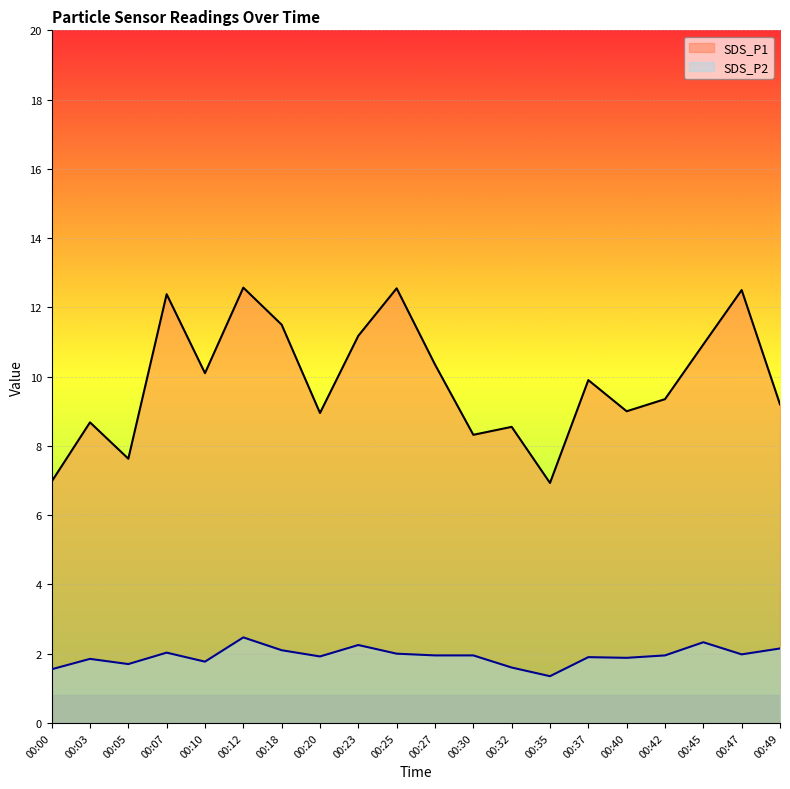

Does the chart display data point markers on the line(s)?

No